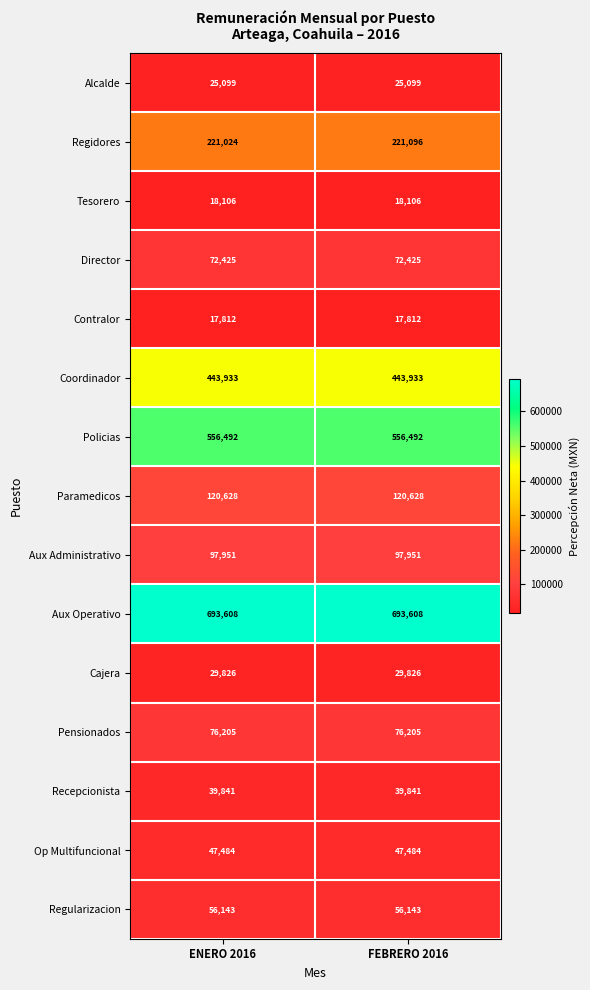

The Recepcionista series shows 23371 at FEBRERO 2016. True or false?

False